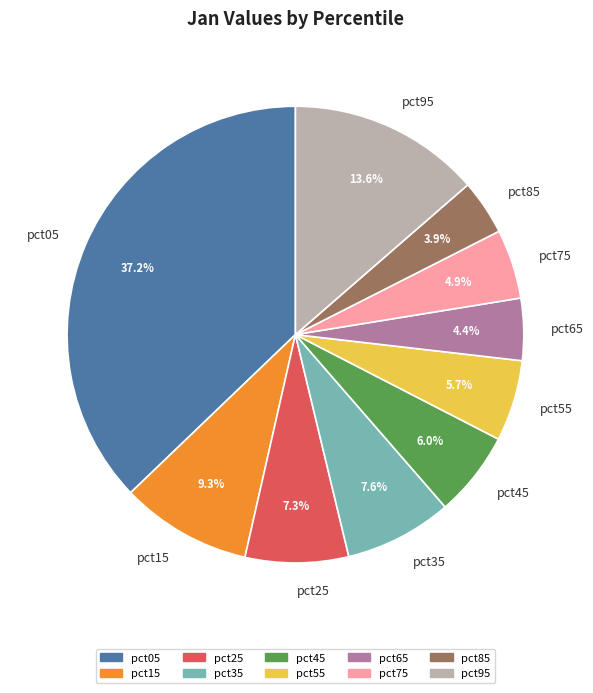

Which has a higher value, pct75 or pct55?

pct55